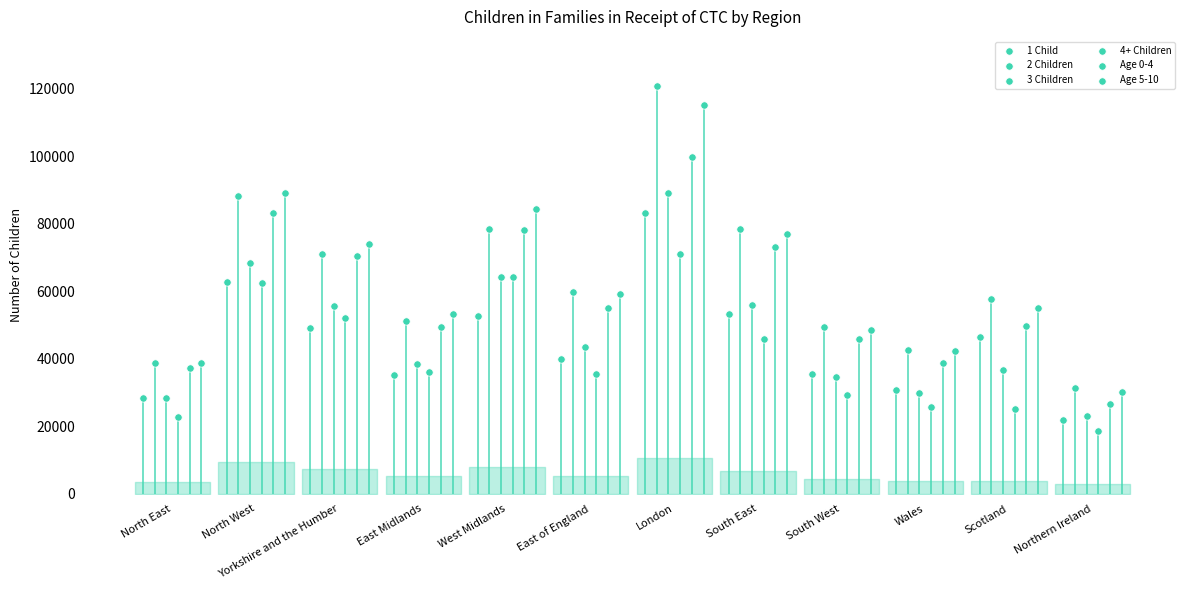

Which series has the widest spread of Y values?

2 Children